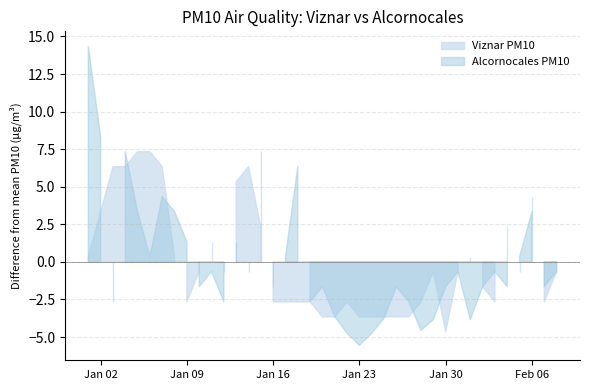

Rank the series by their average value, from highest to lowest.

Alcornocales PM10, Viznar PM10